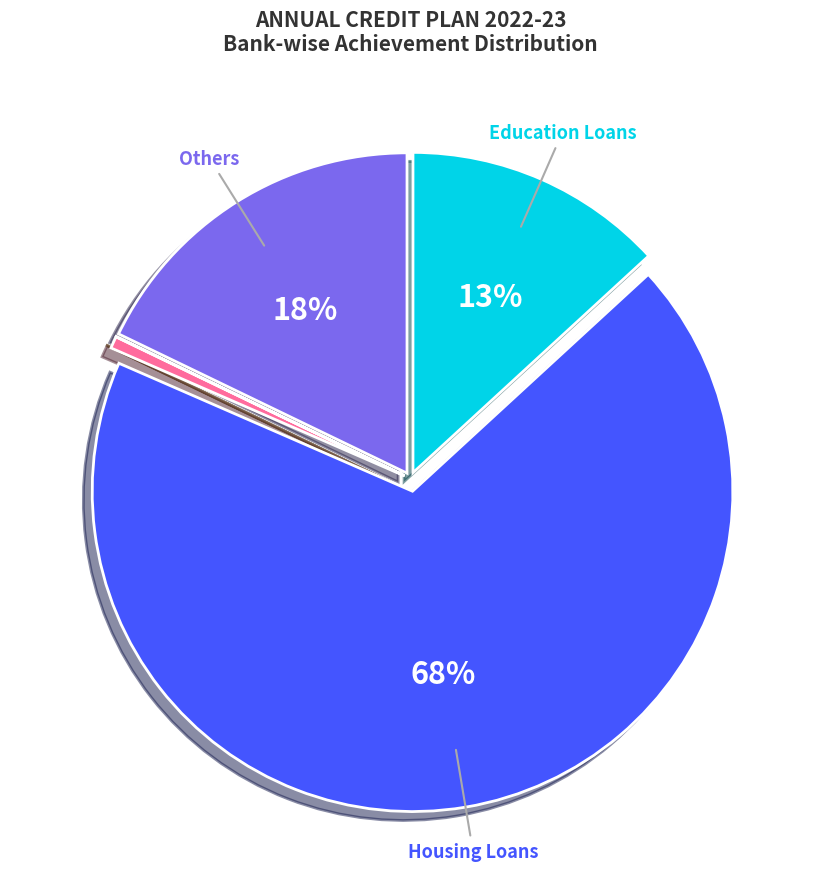

Is there any slice that represents more than half of the pie?

Yes